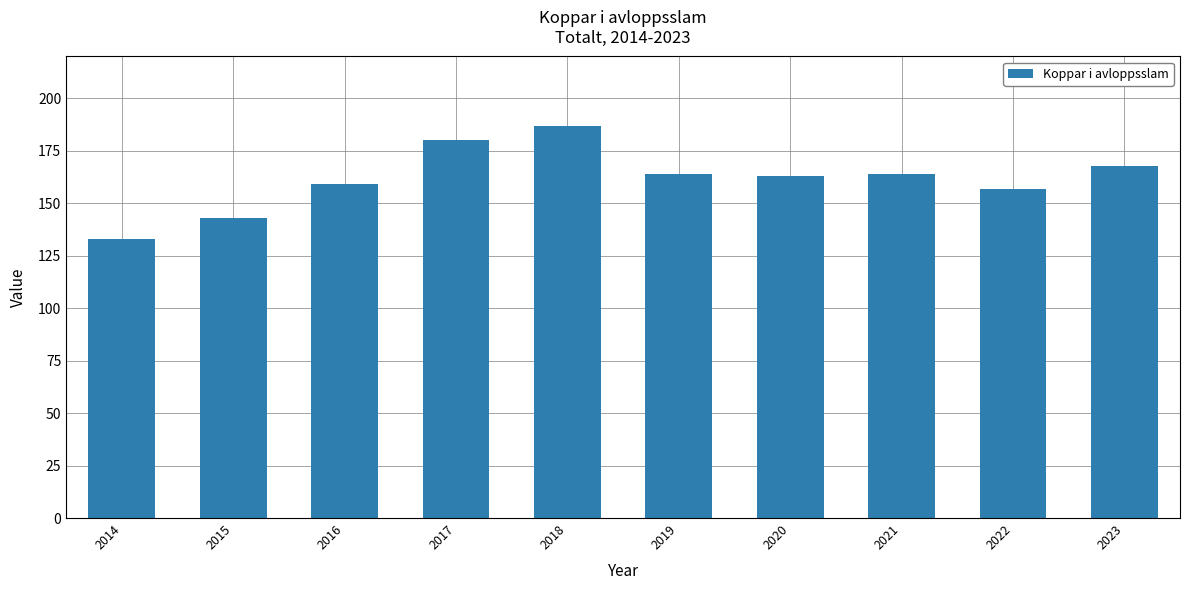

What is the maximum value shown in the chart?

187